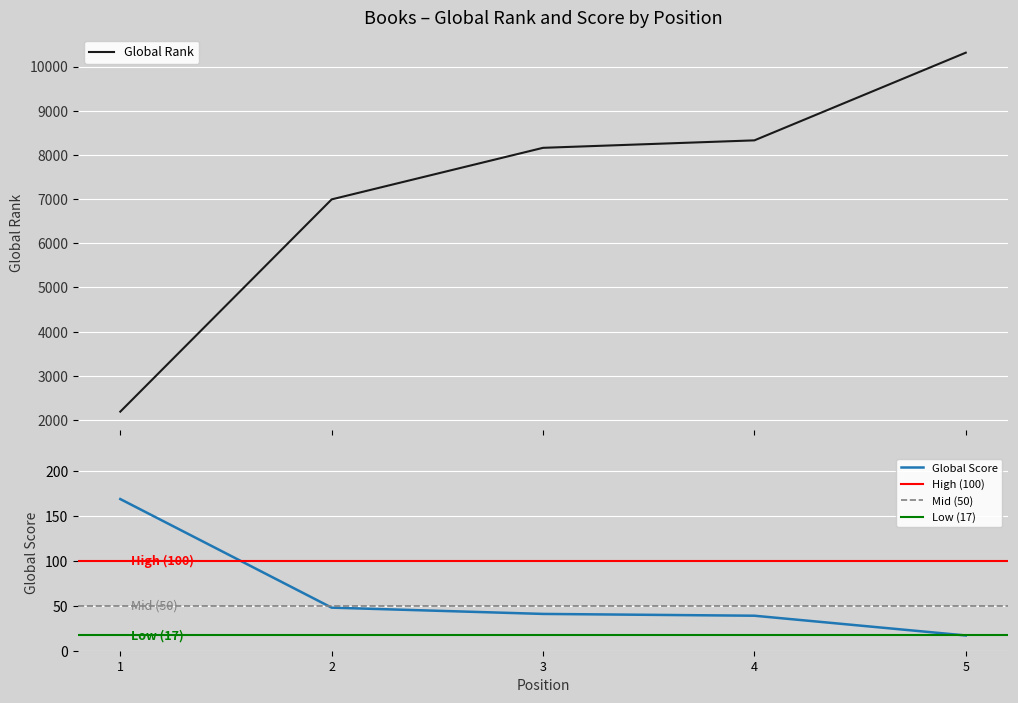

Does the chart display data point markers on the line(s)?

No